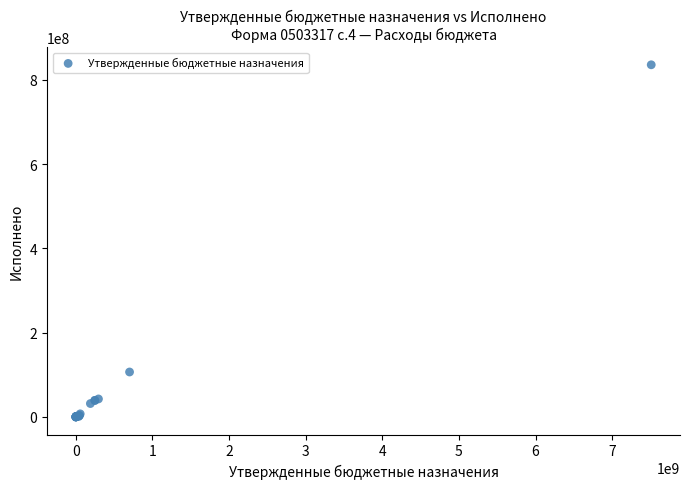

What Y value in the scatter plot is closest to 417727634?

106573538.1